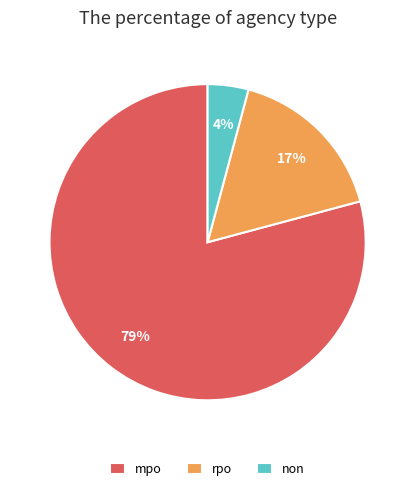

Do non and rpo together represent more than half of the pie?

No